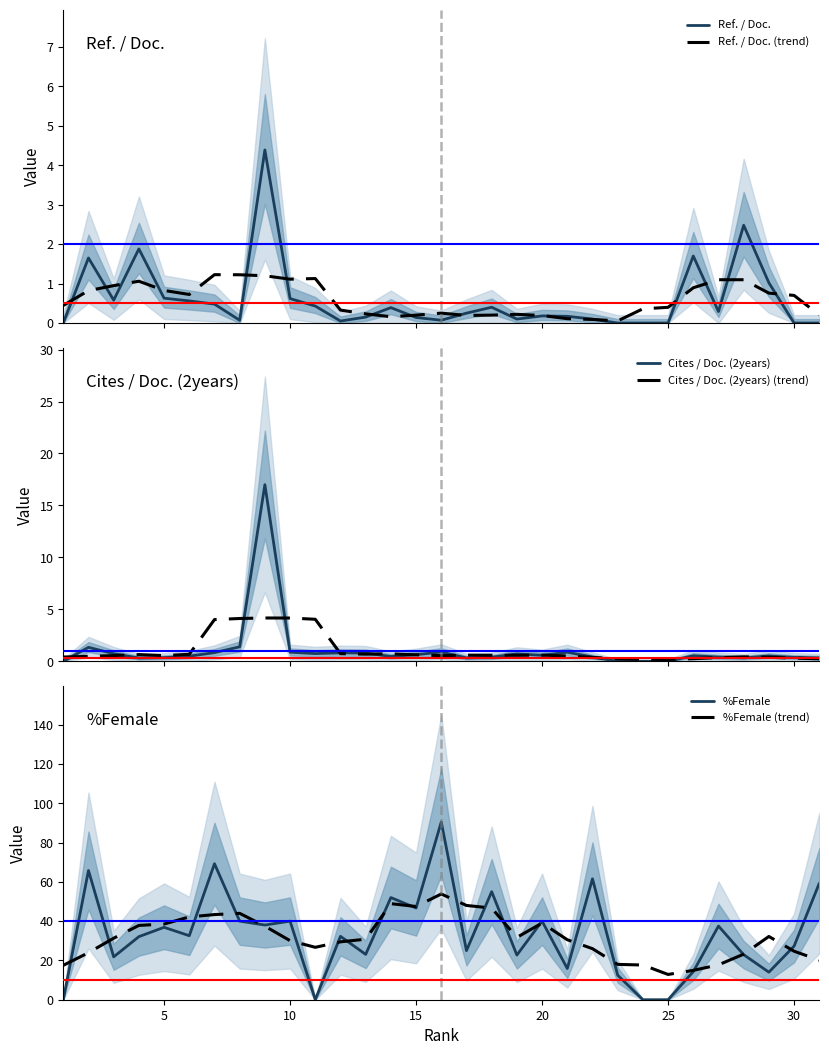

Does the chart have visible grid lines?

No